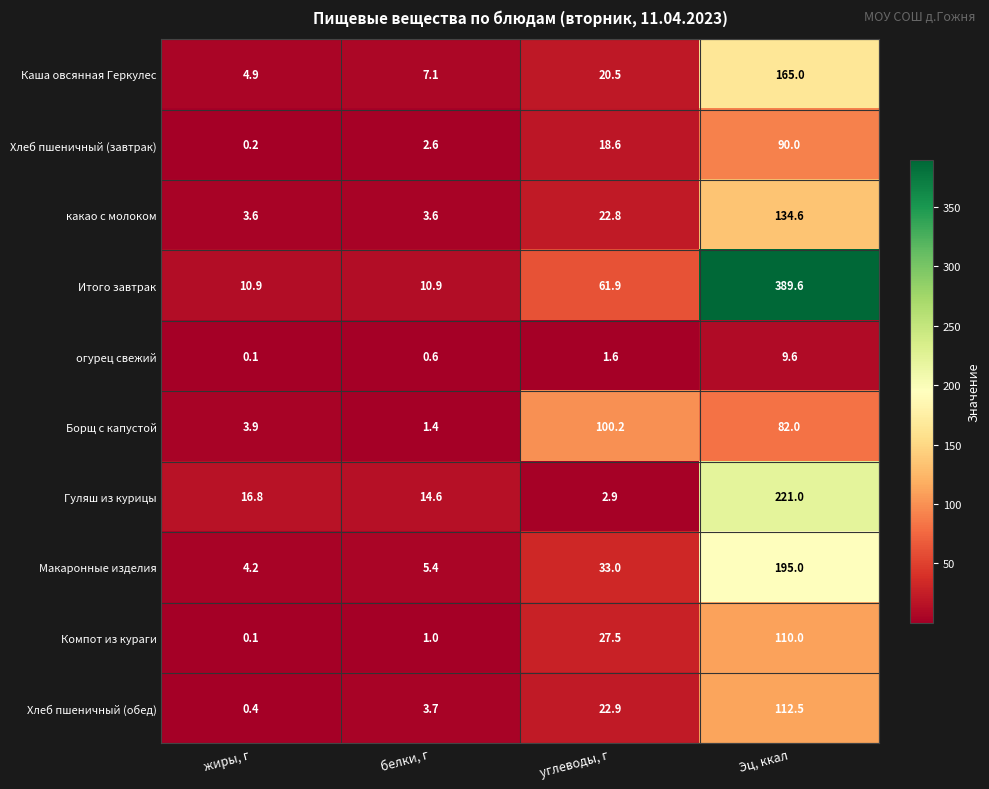

At how many categories does at least one series exceed 189?

1